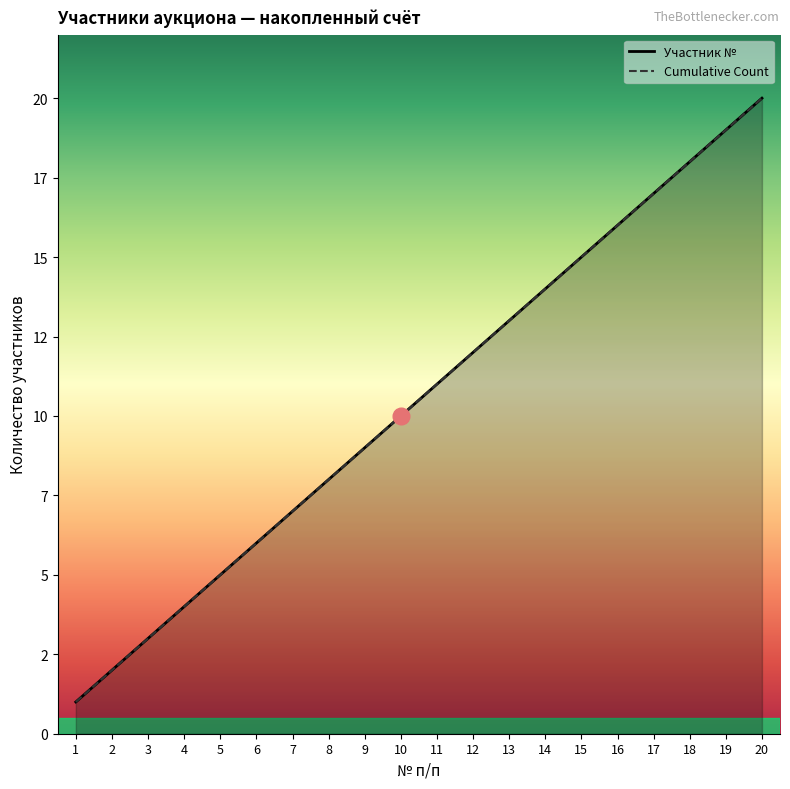

What is the value of the Cumulative Count point at the 1st from the left?

1